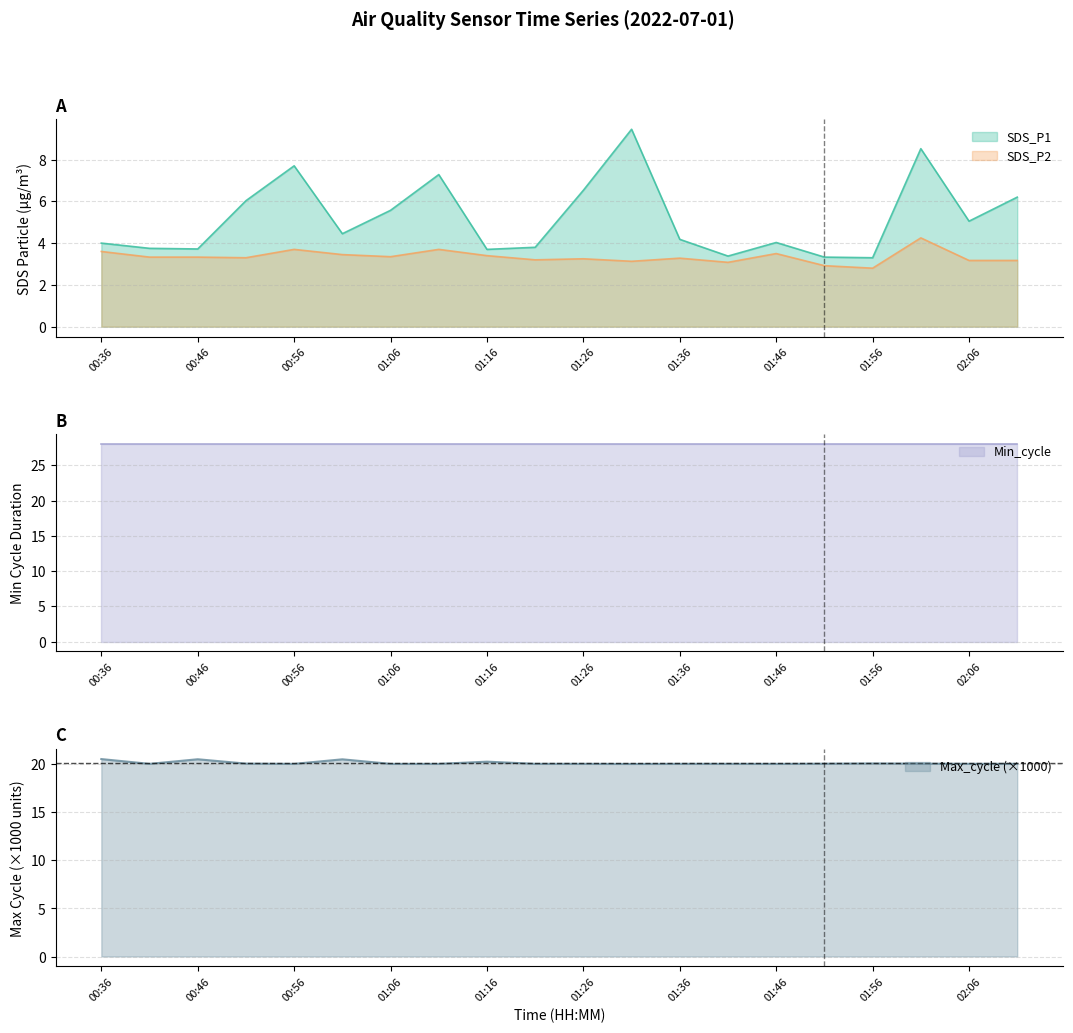

What position from the left is 01:56?

17